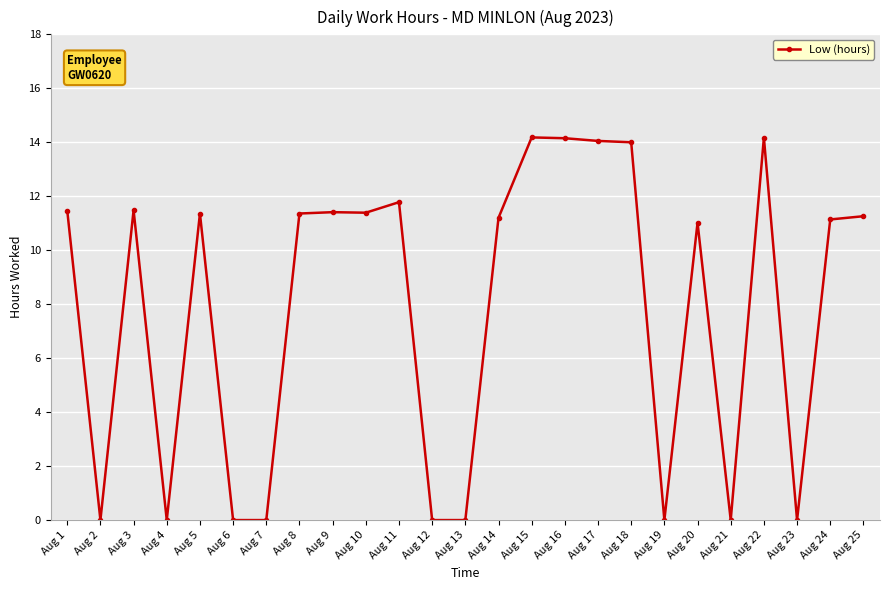

What is the average value?

7.8